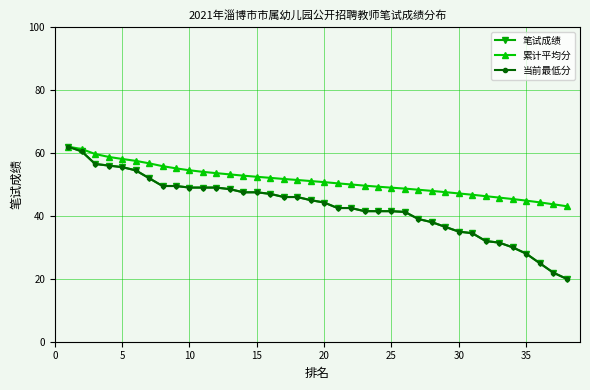

Reading left to right, list all the values displayed in this chart.

笔试成绩: 62.0	60.5	56.5	56.0	55.5	54.5	52.0	49.5	49.5	49.0	49.0	49.0	48.5	47.5	47.5	47.0	46.0	46.0	45.0	44.2	42.5	42.5	41.5	41.5	41.5	41.2	39.0	38.0	36.5	35.0	34.5	32.0	31.5	30.0	28.0	25.0	22.0	20.0
累计平均分: 62.0	61.2	59.7	58.8	58.1	57.5	56.7	55.8	55.1	54.5	54.0	53.6	53.2	52.8	52.4	52.1	51.7	51.4	51.1	50.7	50.3	50.0	49.6	49.3	49.0	48.7	48.3	47.9	47.6	47.1	46.7	46.3	45.8	45.4	44.9	44.3	43.7	43.1
当前最低分: 62.0	60.5	56.5	56.0	55.5	54.5	52.0	49.5	49.5	49.0	49.0	49.0	48.5	47.5	47.5	47.0	46.0	46.0	45.0	44.2	42.5	42.5	41.5	41.5	41.5	41.2	39.0	38.0	36.5	35.0	34.5	32.0	31.5	30.0	28.0	25.0	22.0	20.0